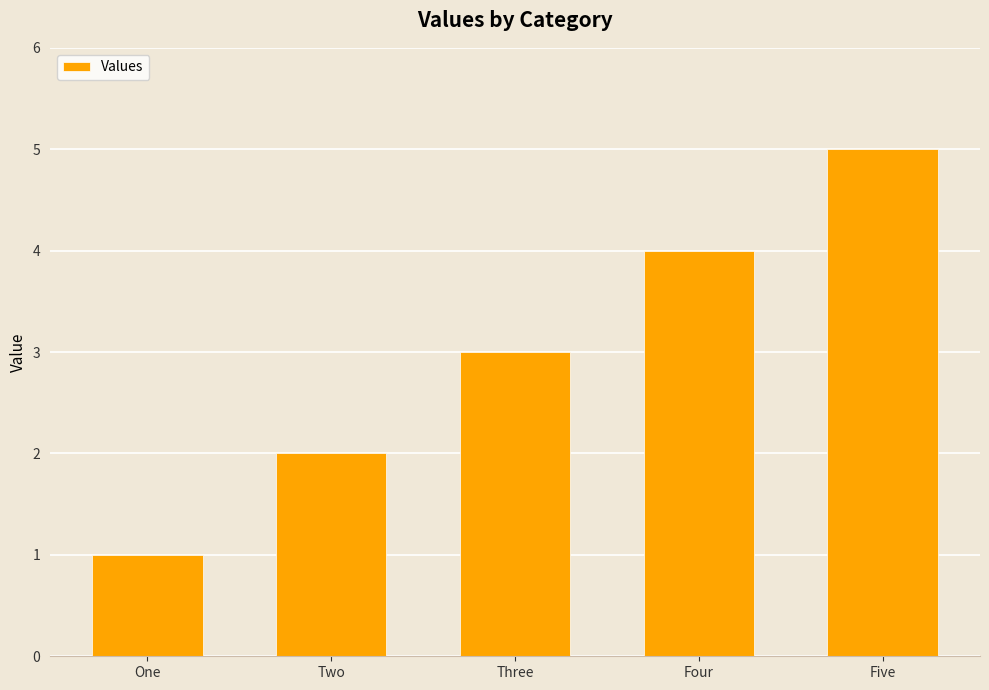

What position from the right is Three?

3